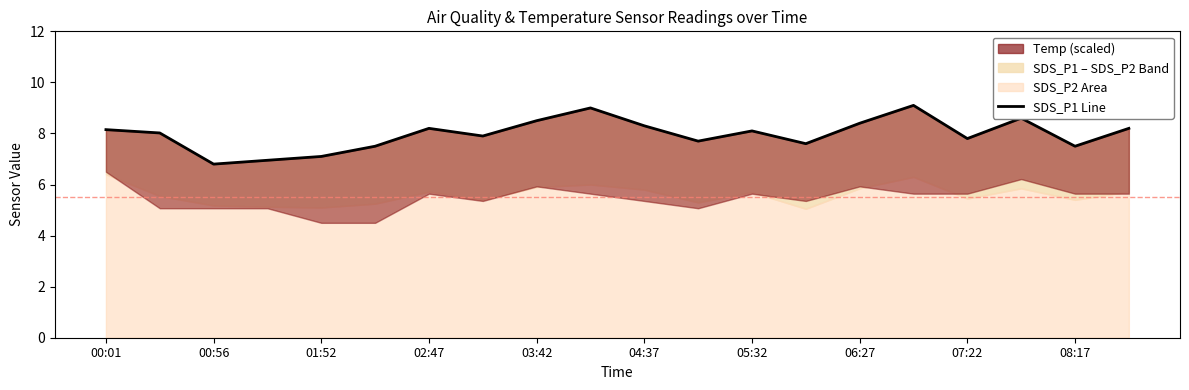

What is the difference between the values at 11 and 08:17?

1.3